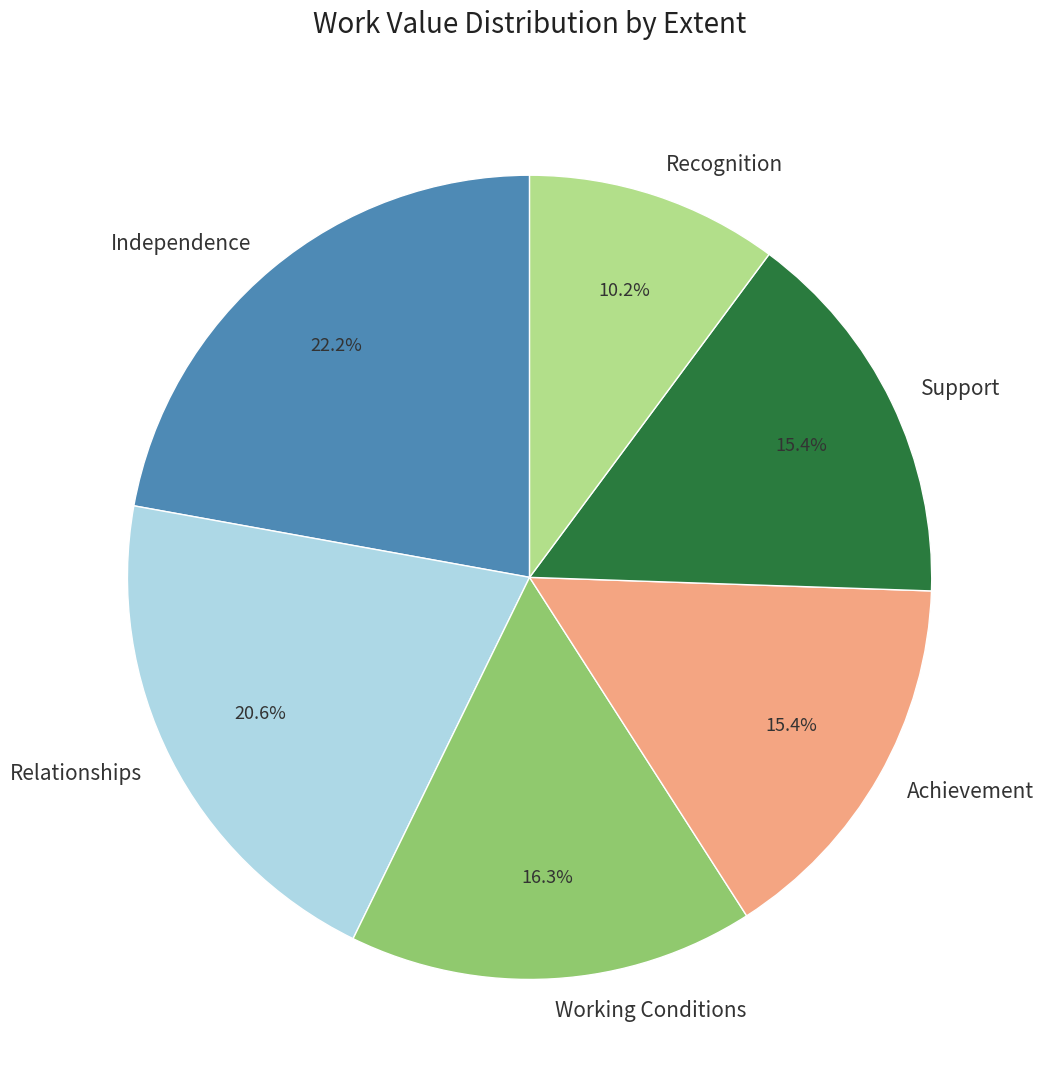

Which slice is the smallest?

Recognition